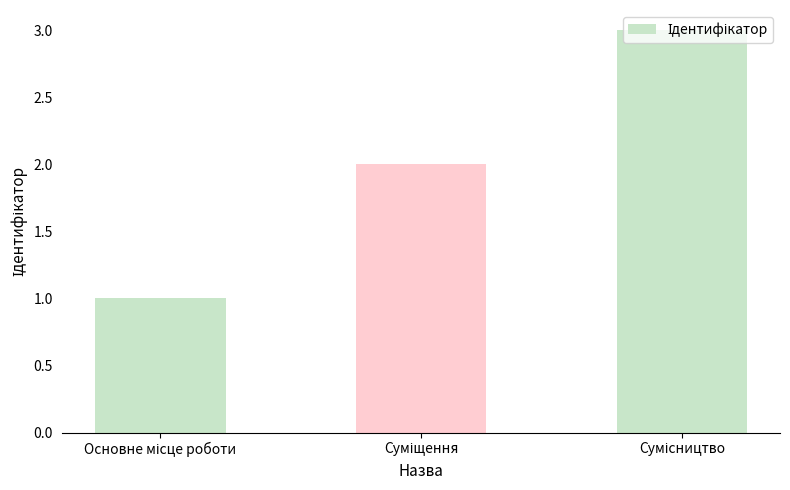

What is the minimum value shown in the chart?

1